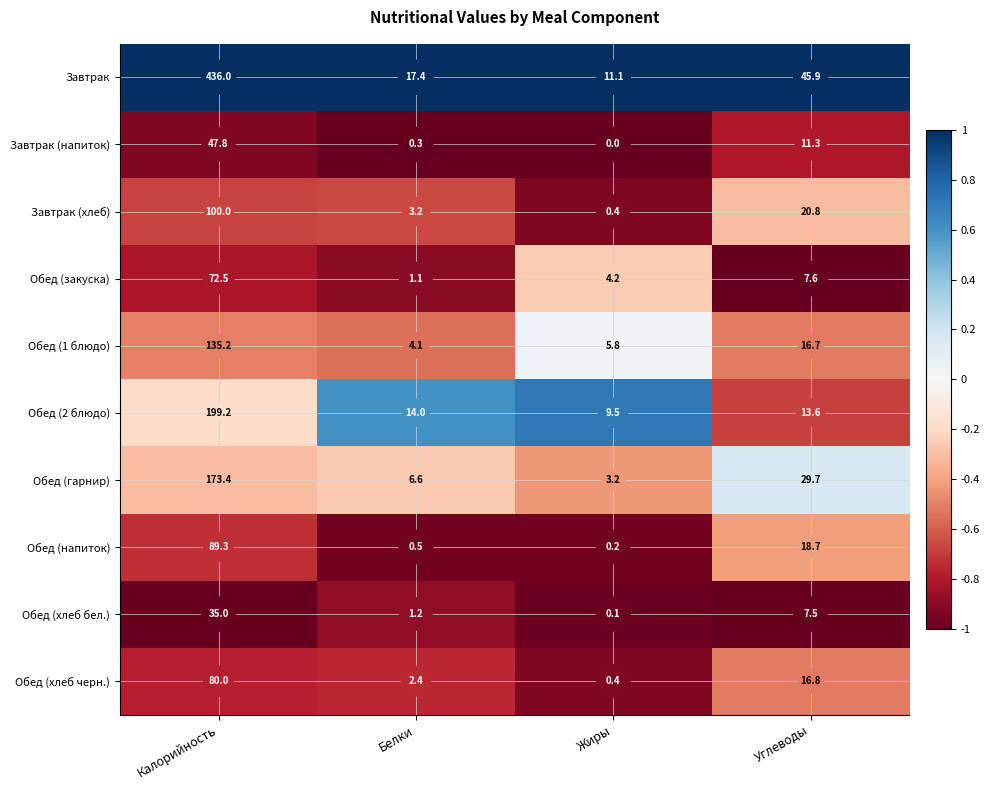

What is the total value across all series at Углеводы?

188.6